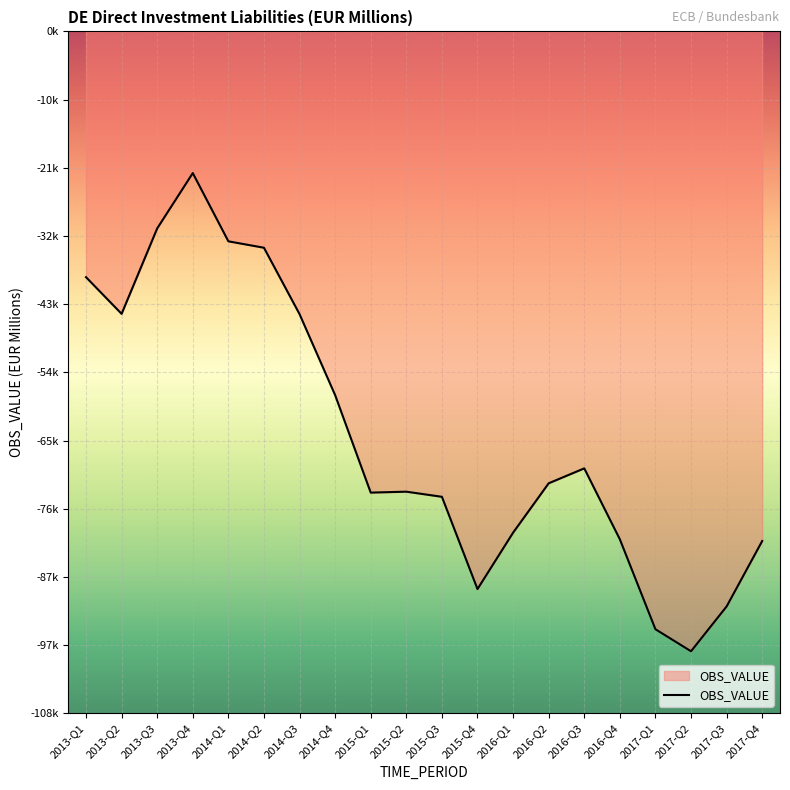

True or false: there are more than 0 points higher than both neighbors.

True